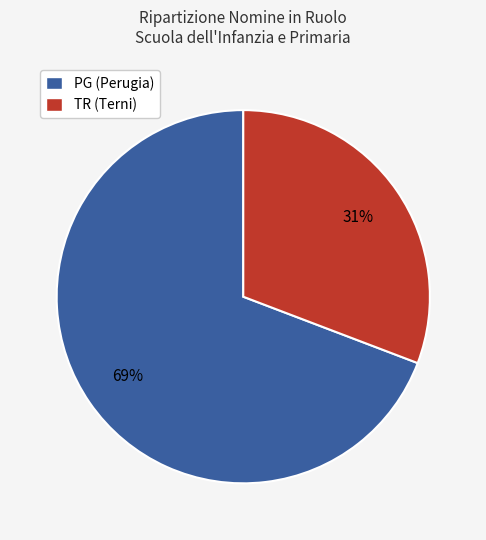

To the nearest percent, what is the difference between the largest and smallest slice percentages?

38%